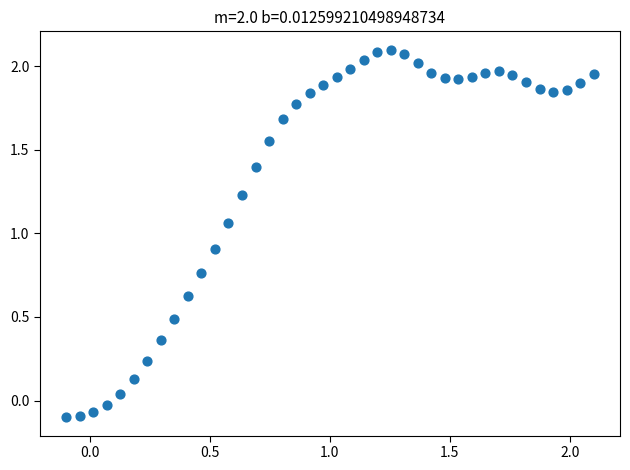

What is the range of Y values (max minus min)?

2.2